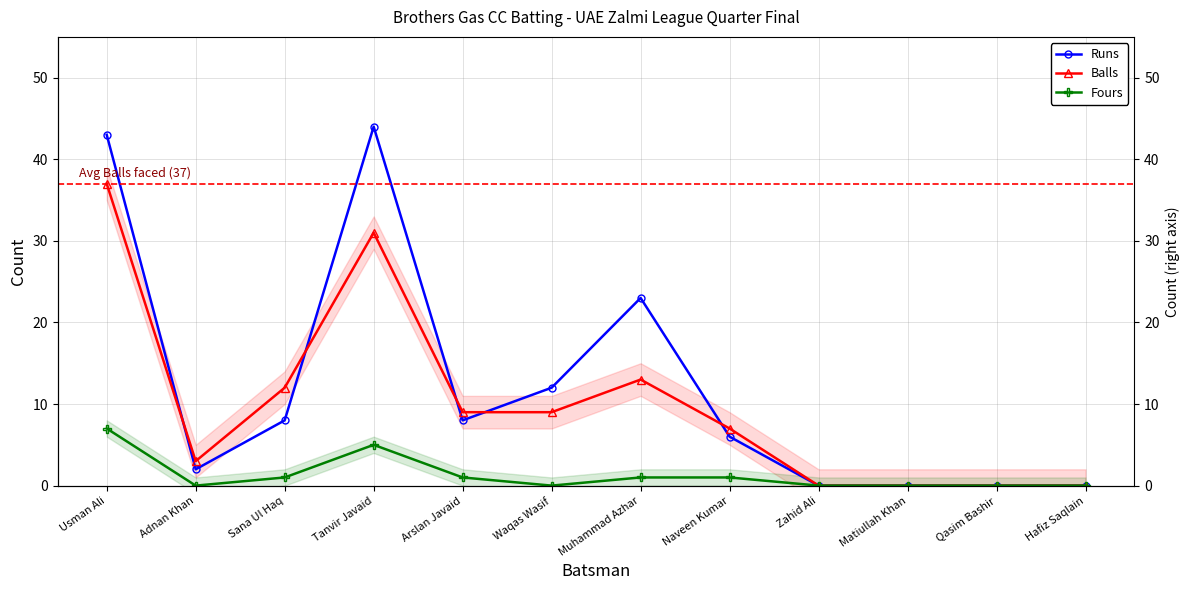

Does the chart display data point markers on the line(s)?

Yes